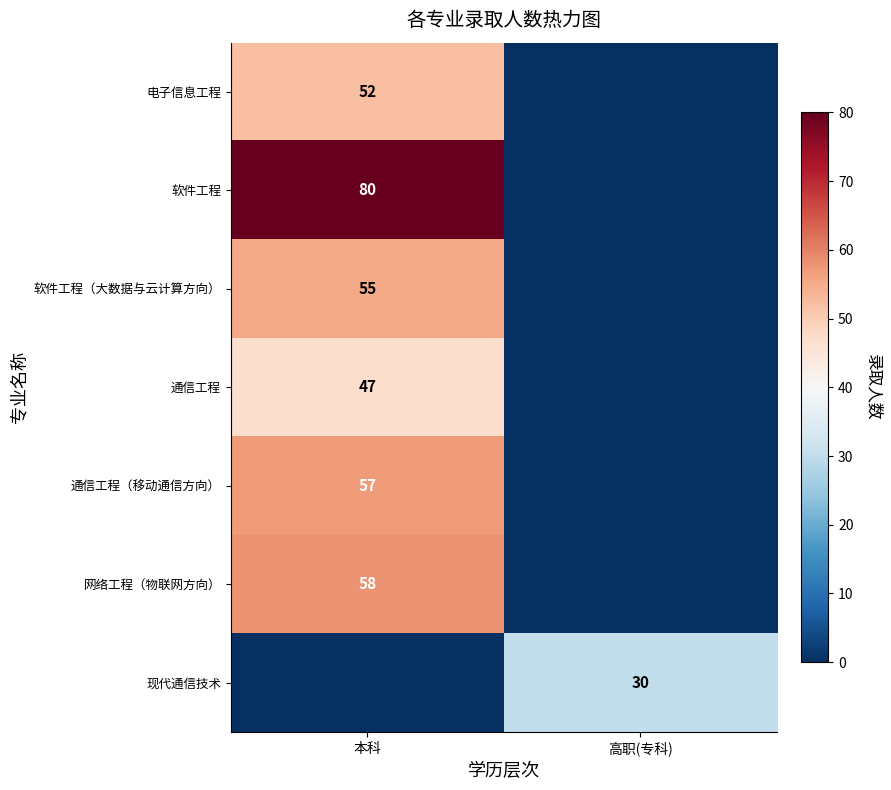

The 软件工程（大数据与云计算方向） series shows 81 at 本科. True or false?

False